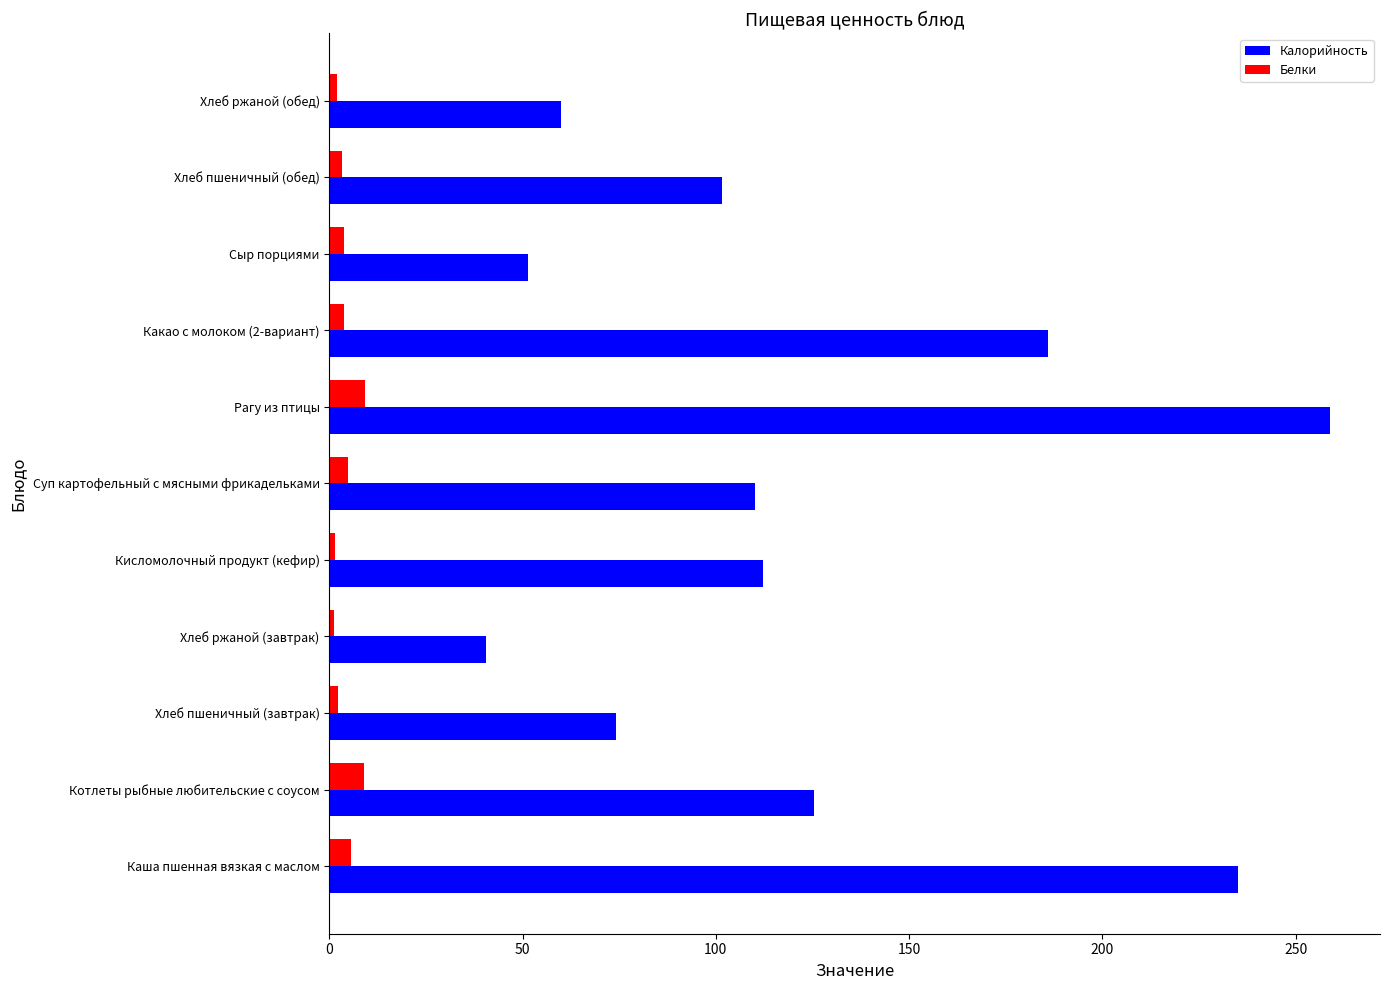

What is the average value of the Калорийность series?

123.2